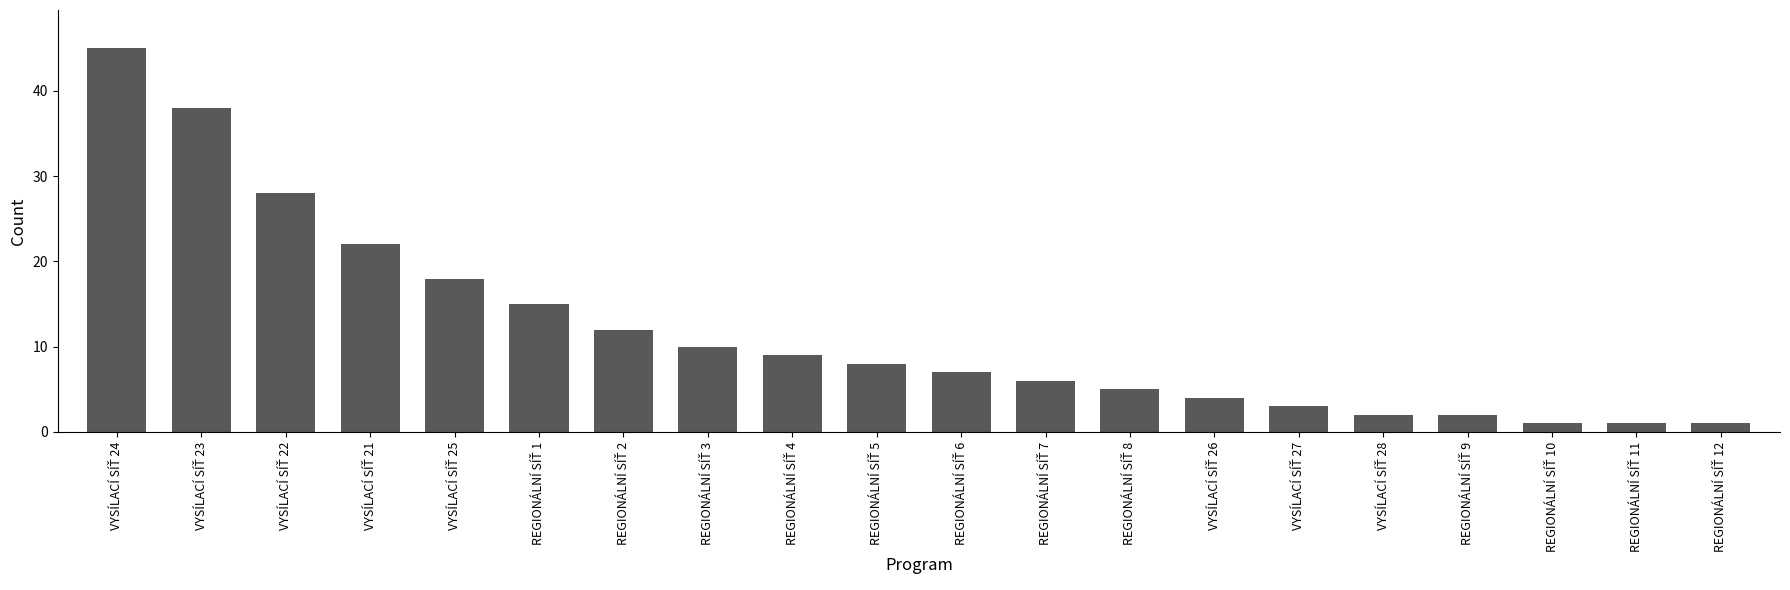

What is the value of the 17th bar from the left?

2